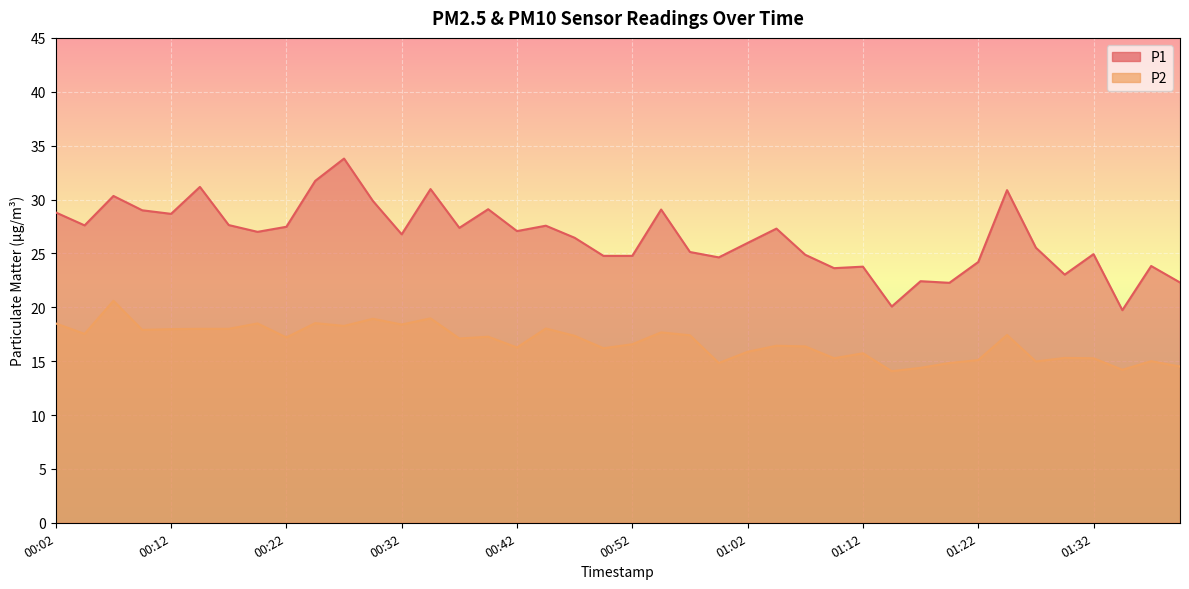

At which label does P1 reach its peak?

00:27